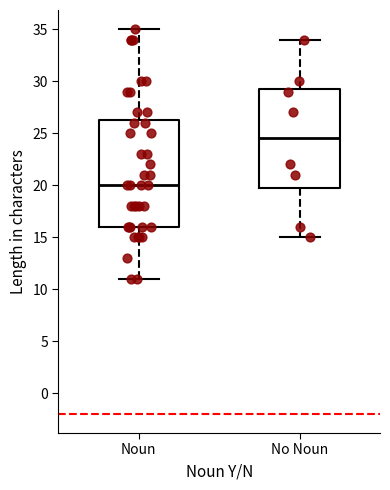

Reading left to right, transcribe this box plot: for each box, give where its median line is, the range the box spans, and where its two whiskers end, as read against the y-axis. The values are not printed on the chart, so give them approximately, as read against the axis.

Noun: median 20.0, box 16.0 to 26.5, whiskers 11.0 to 35.0
No Noun: median 24.5, box 20.0 to 29.5, whiskers 15.0 to 34.0